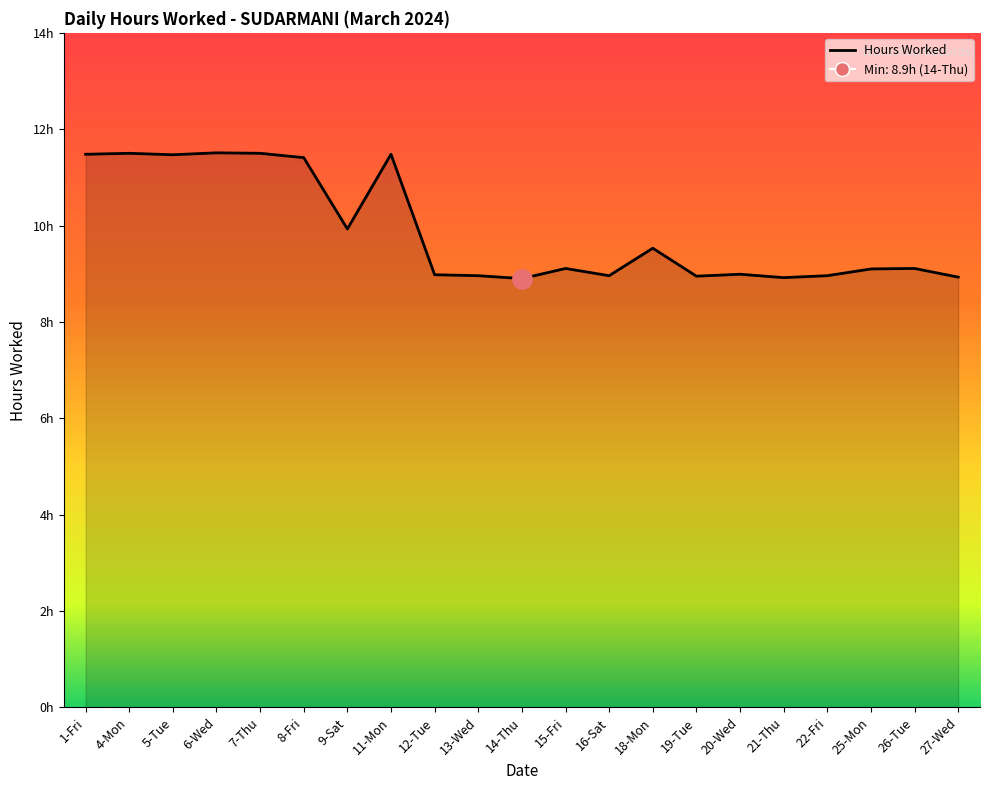

List the labels in order of value, smallest first.

14-Thu, 21-Thu, 27-Wed, 19-Tue, 13-Wed, 16-Sat, 22-Fri, 12-Tue, 20-Wed, 25-Mon, 15-Fri, 26-Tue, 18-Mon, 9-Sat, 8-Fri, 5-Tue, 1-Fri, 11-Mon, 4-Mon, 7-Thu, 6-Wed